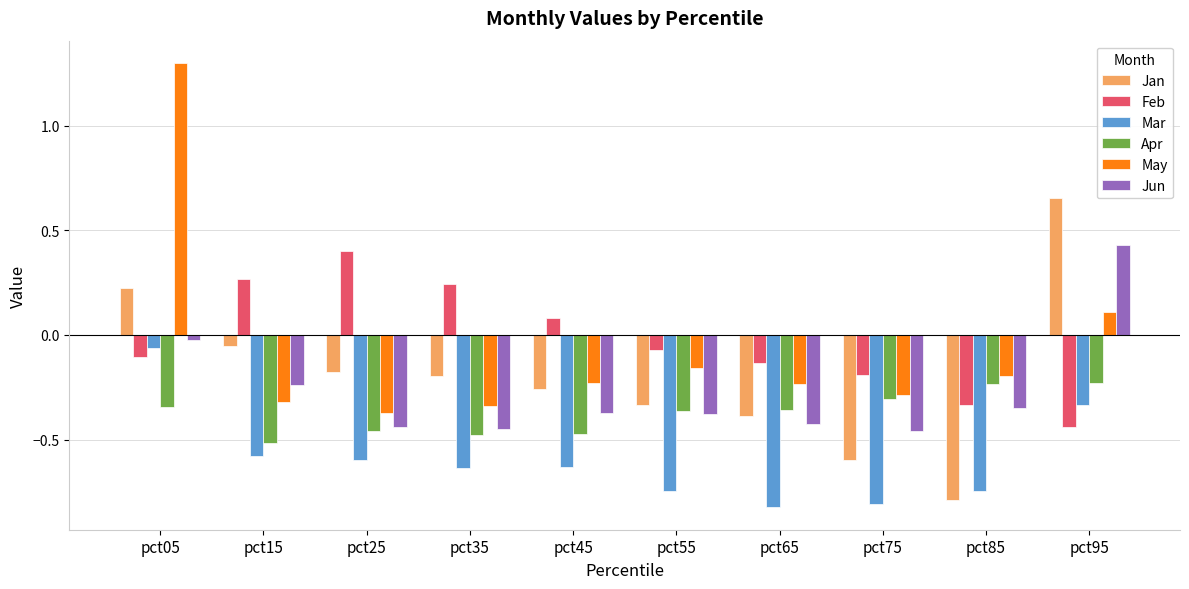

At which label does Jun reach its peak?

pct95